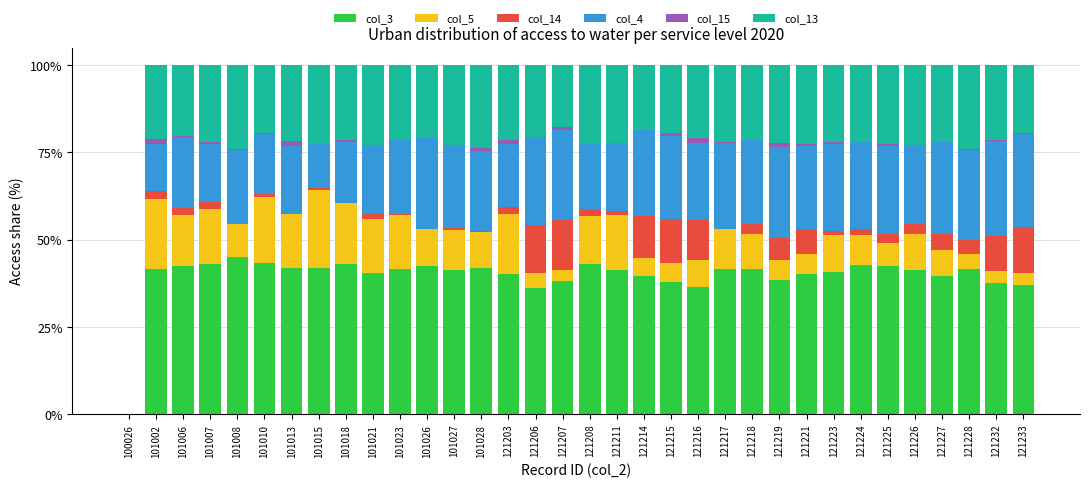

What is the total value across all series at 121214?

100.0